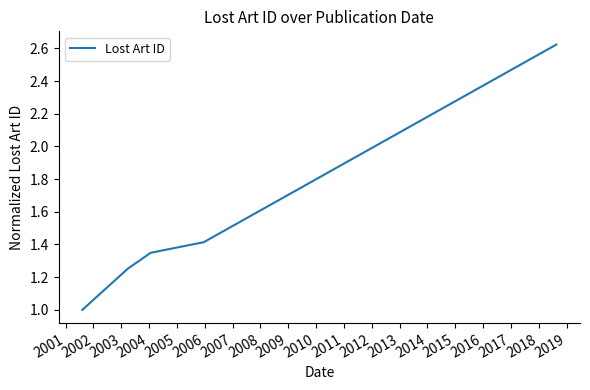

What is the average value?

1.5